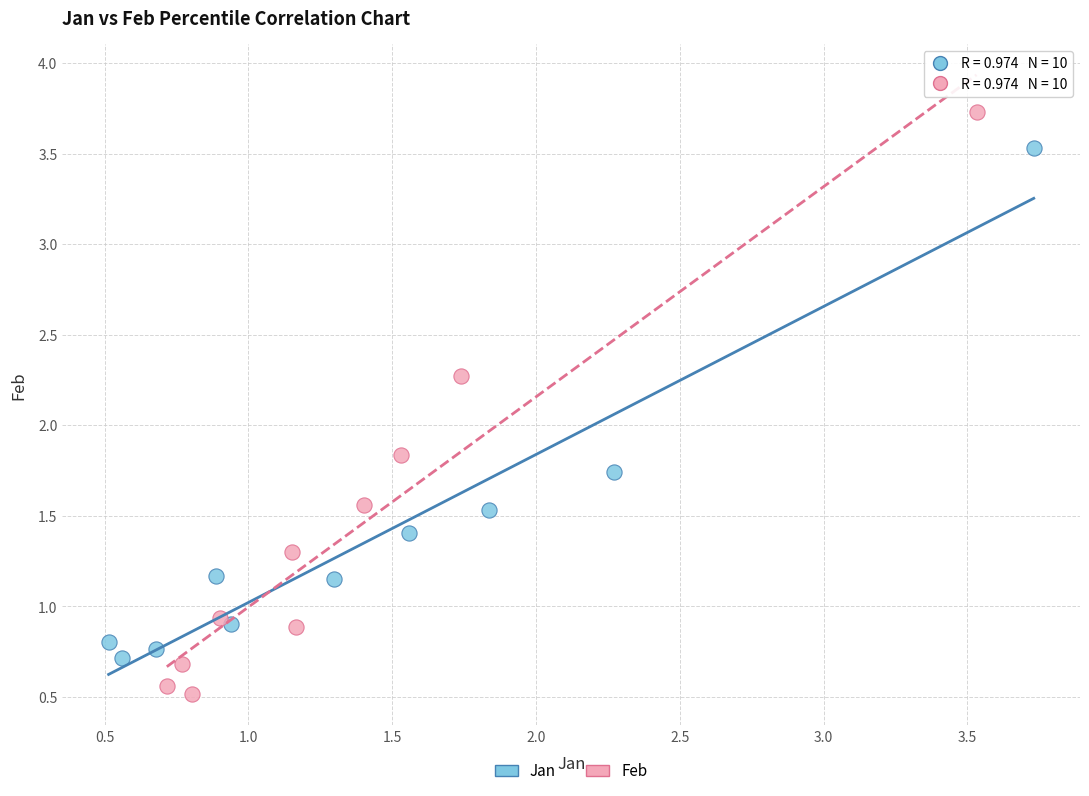

Which series reaches the maximum Y coordinate?

Feb